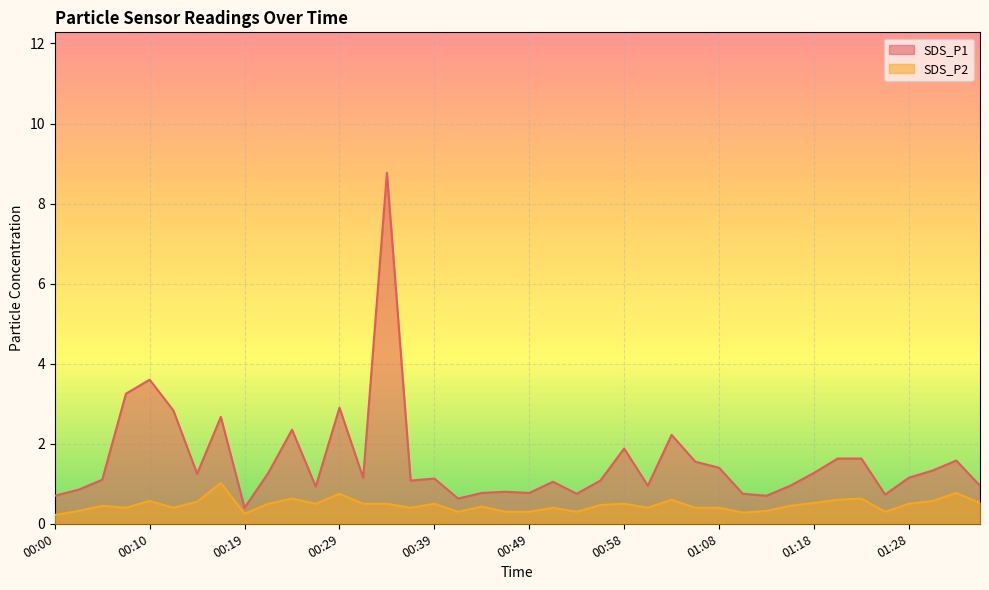

Which series changed the most between 00:12 and 00:49?

SDS_P1